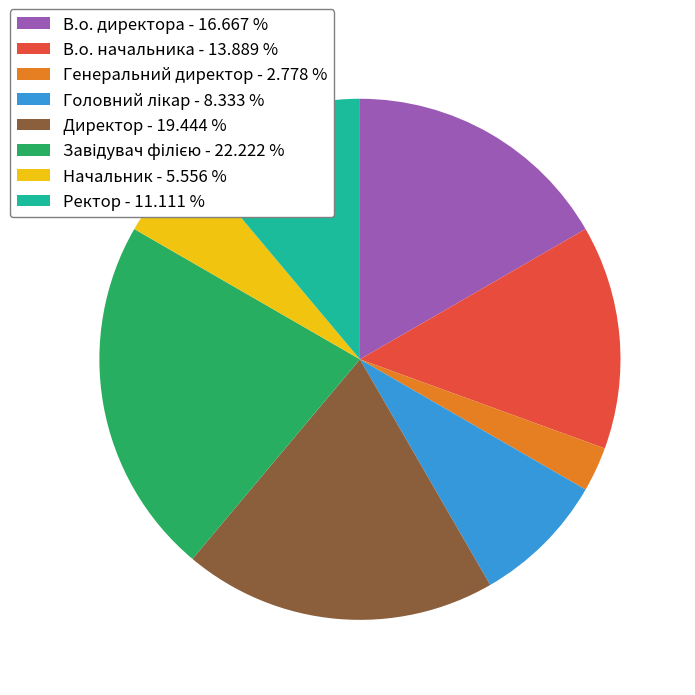

Do Директор - 19.444 % and Генеральний директор - 2.778 % together represent more than half of the pie?

No